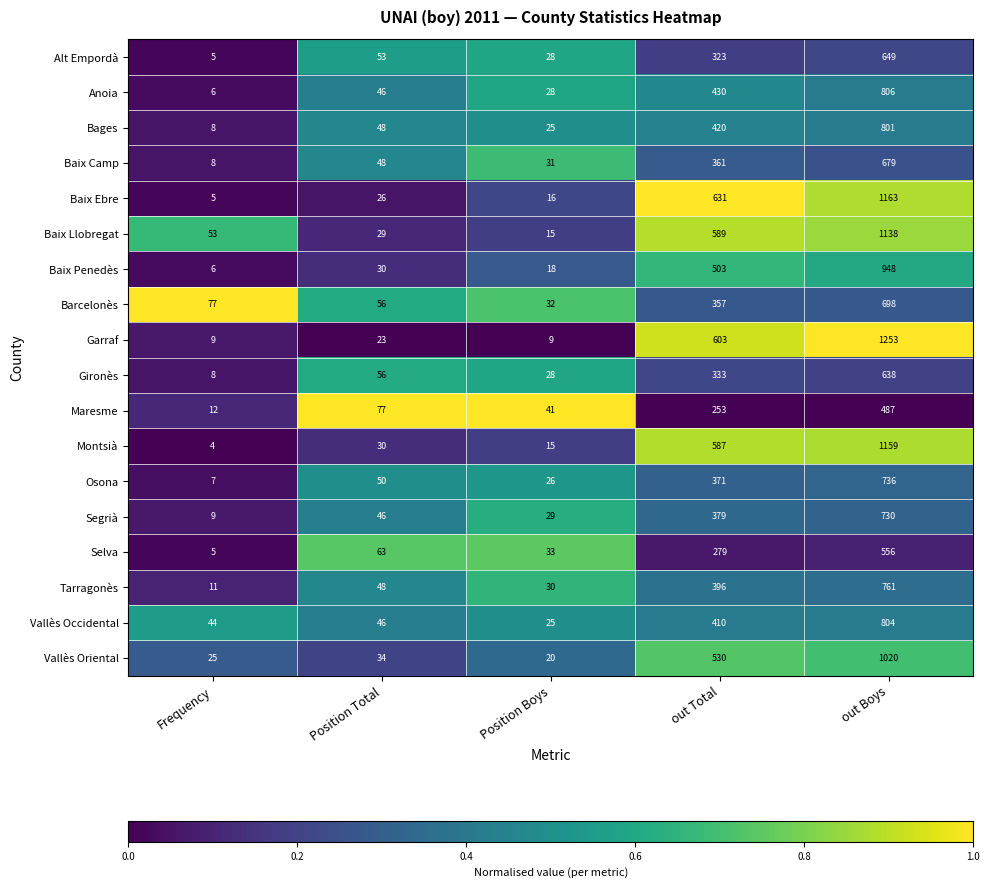

List the series in order of their peak value, lowest first.

Maresme, Selva, Gironès, Alt Empordà, Baix Camp, Barcelonès, Segrià, Osona, Tarragonès, Bages, Vallès Occidental, Anoia, Baix Penedès, Vallès Oriental, Baix Llobregat, Montsià, Baix Ebre, Garraf